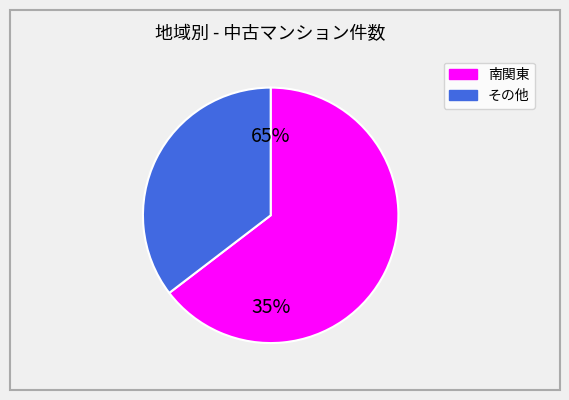

Which slice is the largest?

南関東